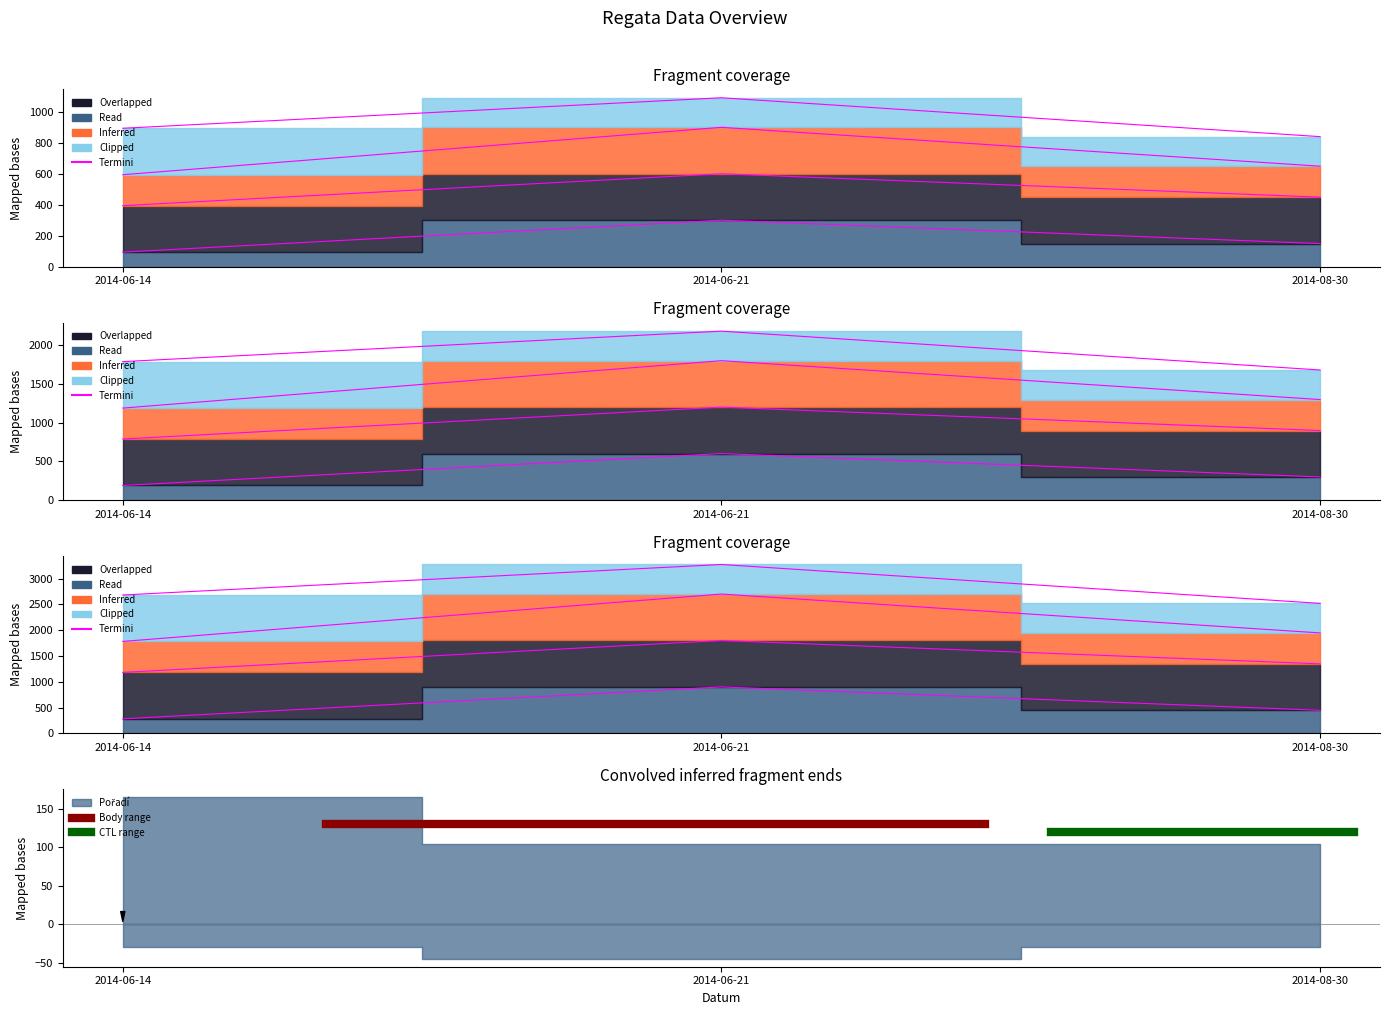

What is the value of the CTL range point at the 1st from the left?

120